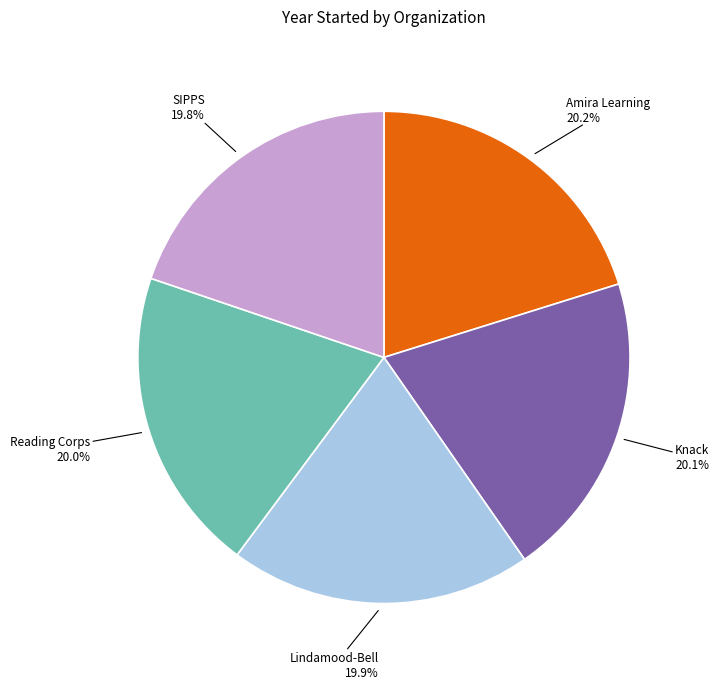

How many slices are in this pie chart?

5